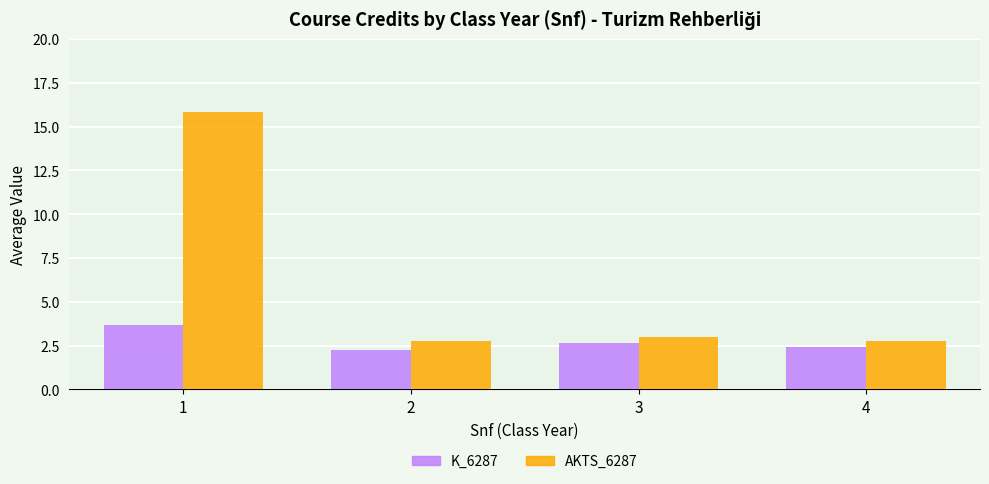

Read the AKTS_6287 value at 4.

2.8